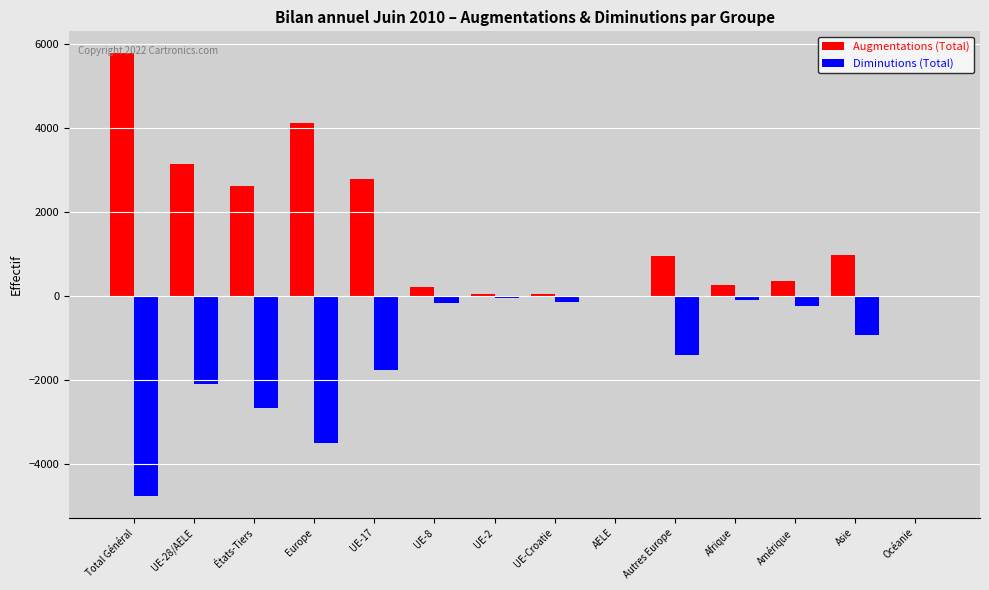

What is the maximum value shown in the chart?

5786